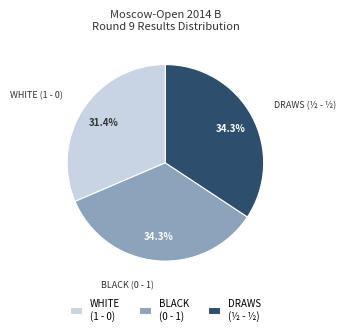

Is the sum of BLACK (0 - 1) and DRAWS (½ - ½) greater than half?

Yes